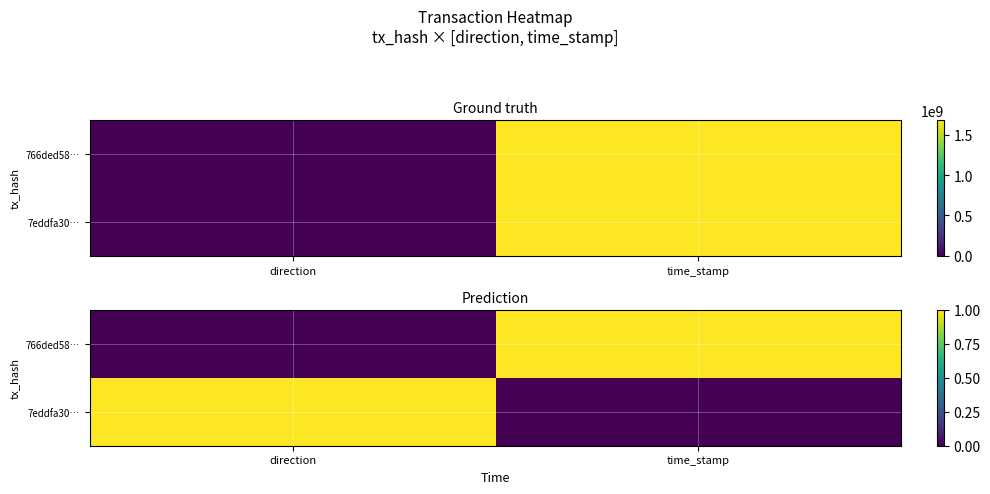

Is the value of 7eddfa30… at time_stamp greater than the value of 766ded58… at time_stamp?

No